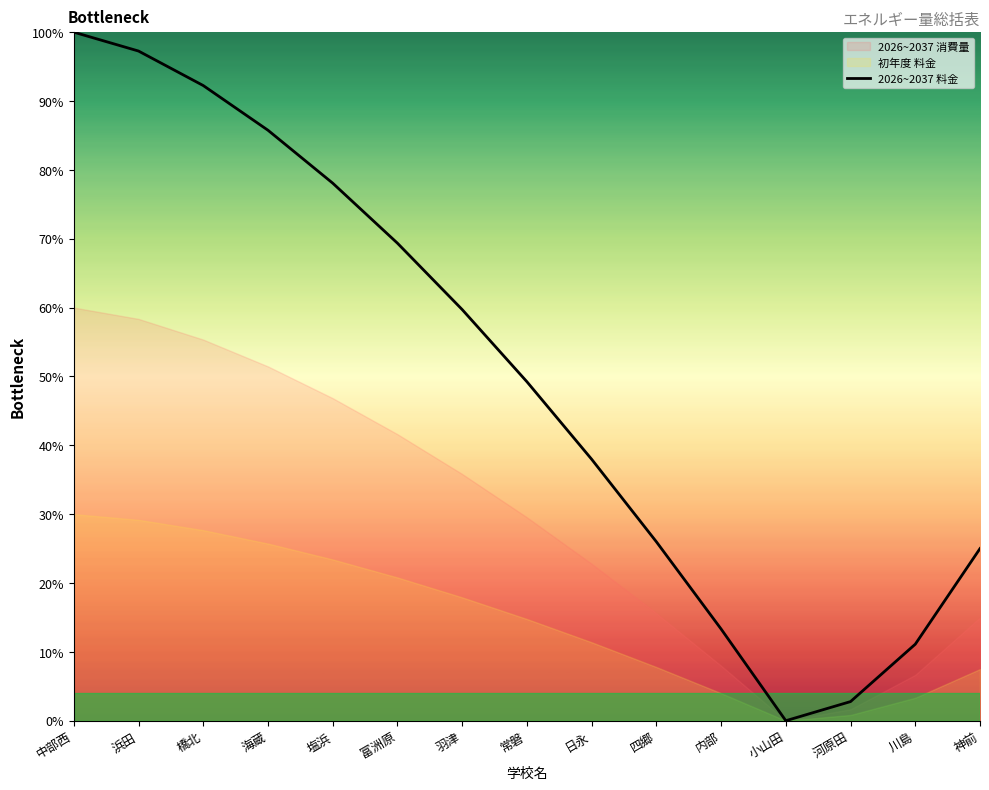

How many categories are shown in the chart?

15